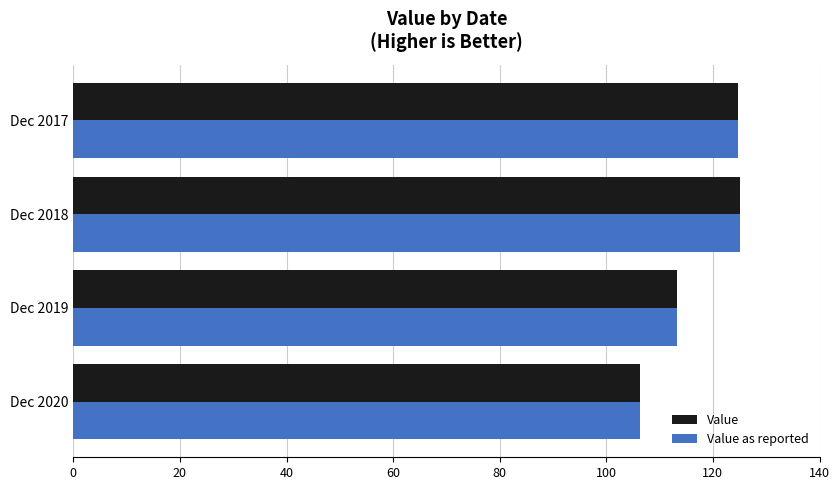

How many values in the Value series exceed 124?

2